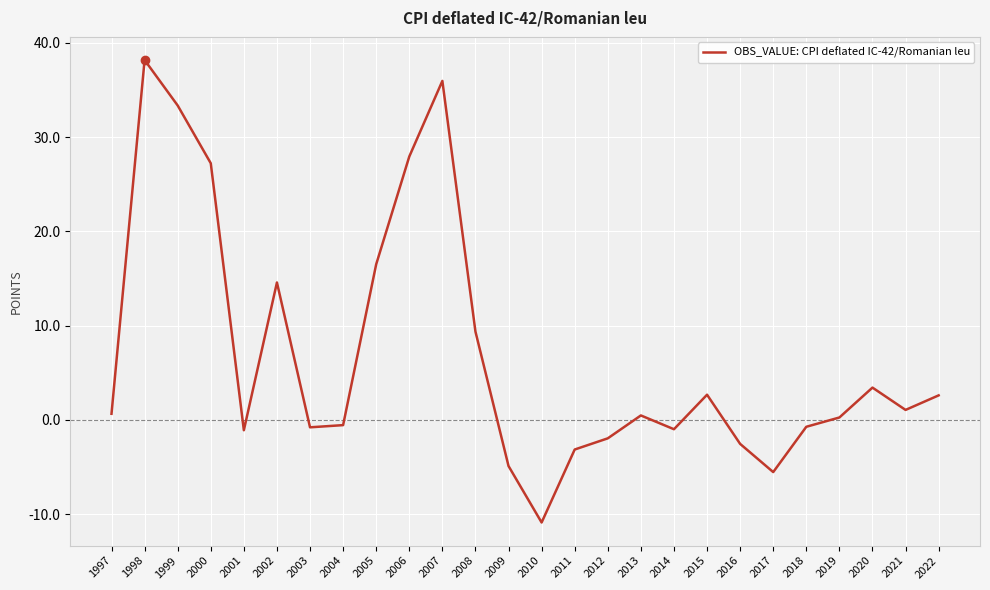

How many interior local valleys (lower than both neighbors) does the data have?

6